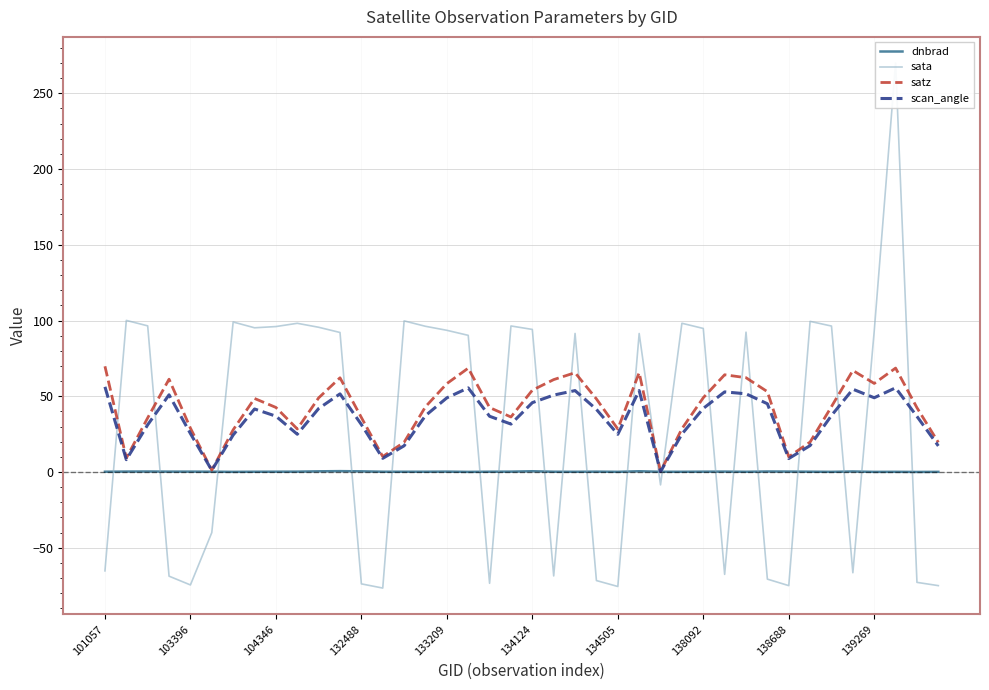

True or false: dnbrad and sata cross at least once.

True